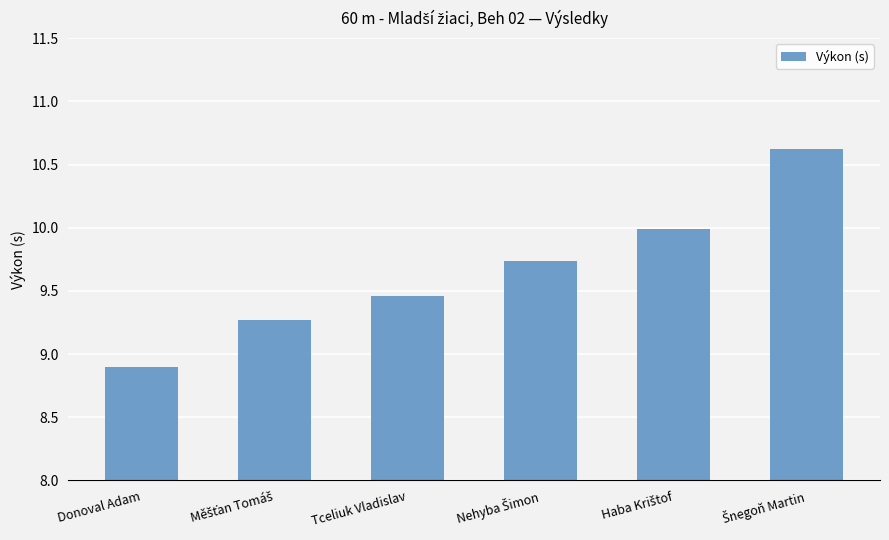

At which label is the value closest to 9?

Donoval Adam